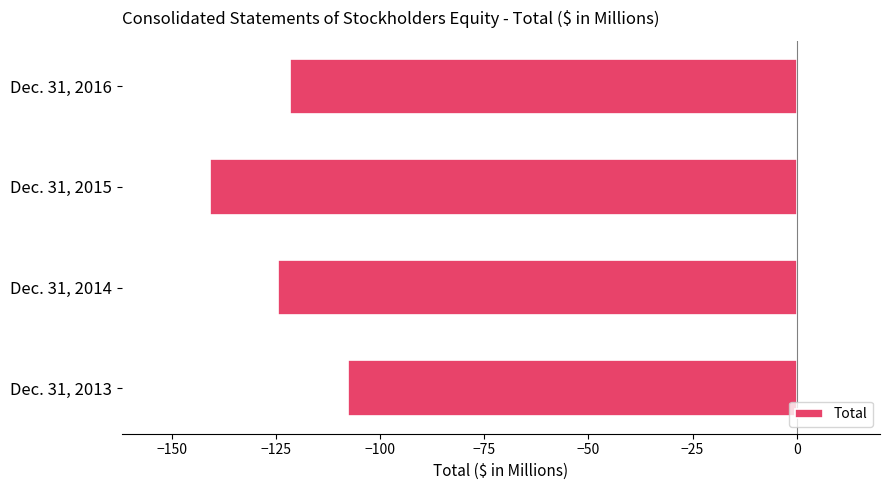

How many data points are less than -121?

3